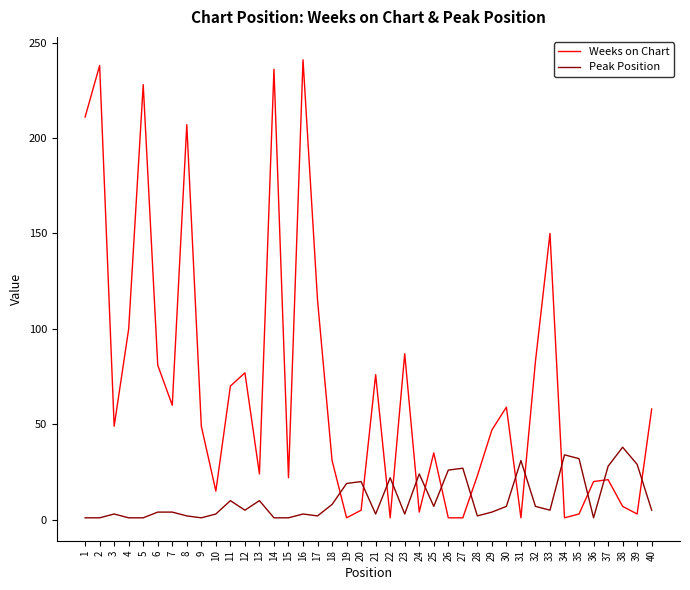

Rank the series by their average value, from highest to lowest.

Weeks on Chart, Peak Position